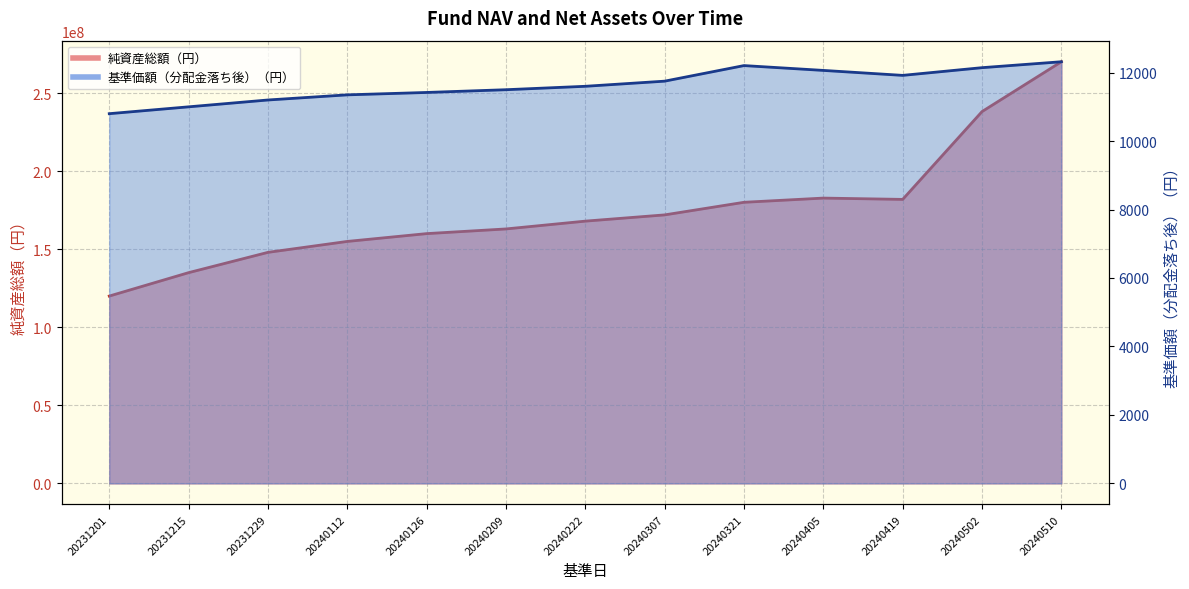

True or false: 基準価額（分配金落ち後）（円） and 純資産総額（円） intersect in this chart.

False